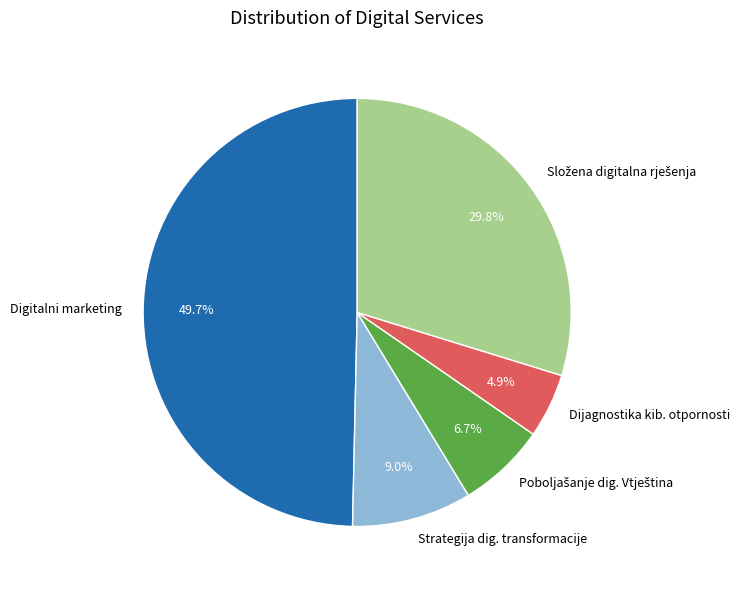

Does Dijagnostika kib. otpornosti represent more than half of the total?

No